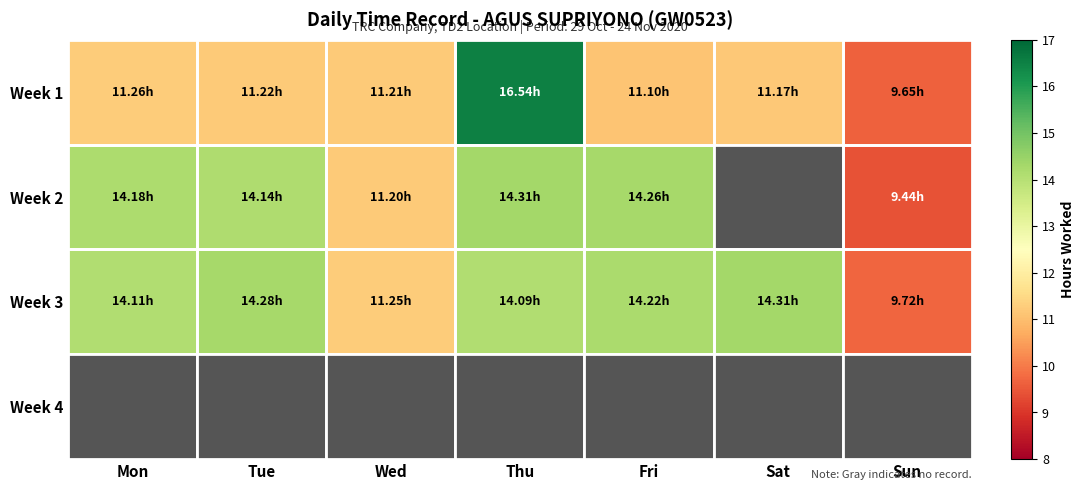

At which category is the sum across all series the highest?

Thu